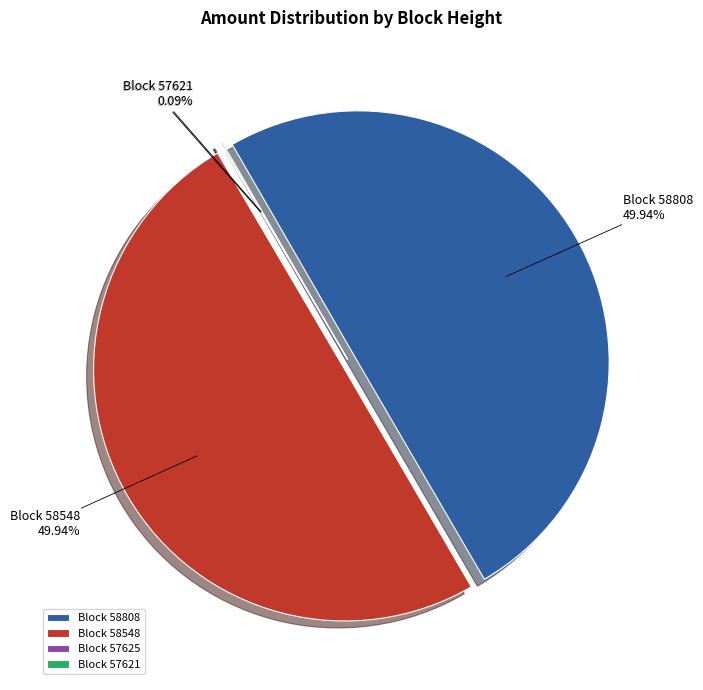

How many segments does this pie chart have?

4